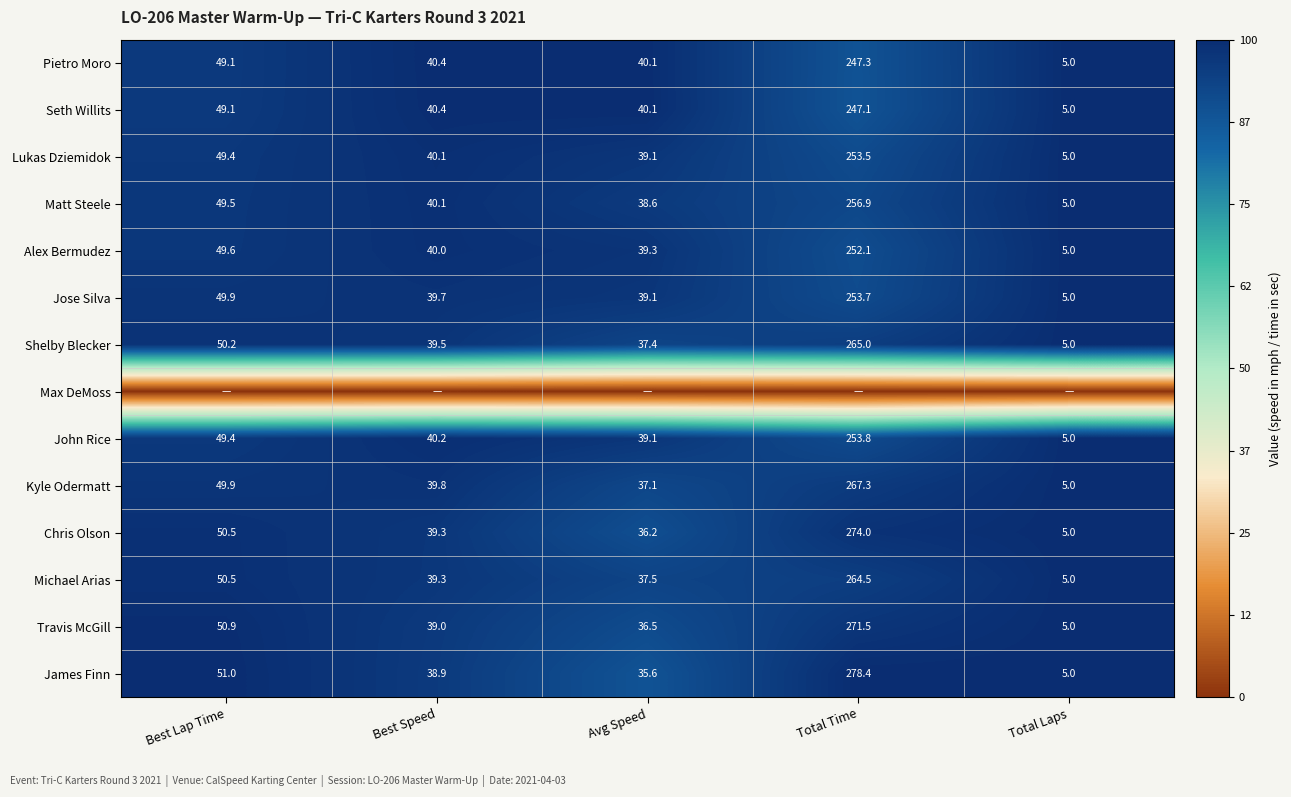

List the labels in order of Seth Willits value, largest first.

Total Time, Best Lap Time, Best Speed, Avg Speed, Total Laps